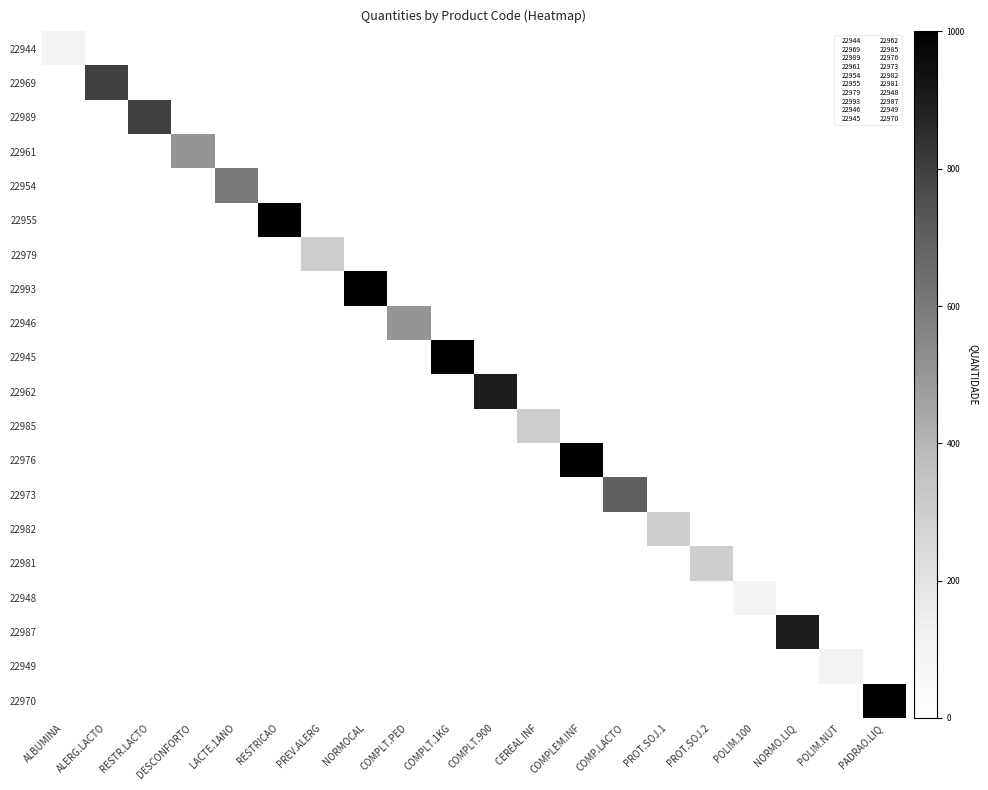

At how many categories does at least one series exceed 631?

10